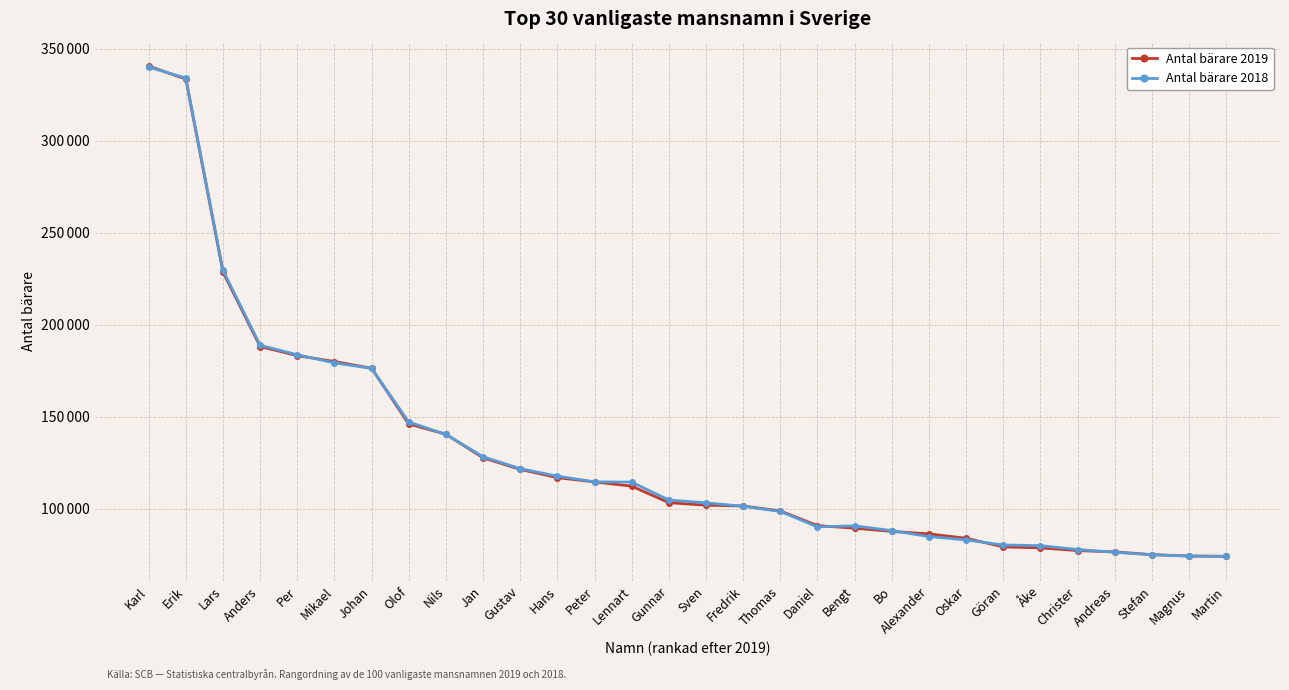

Which series has the largest total across all categories?

Antal bärare 2018